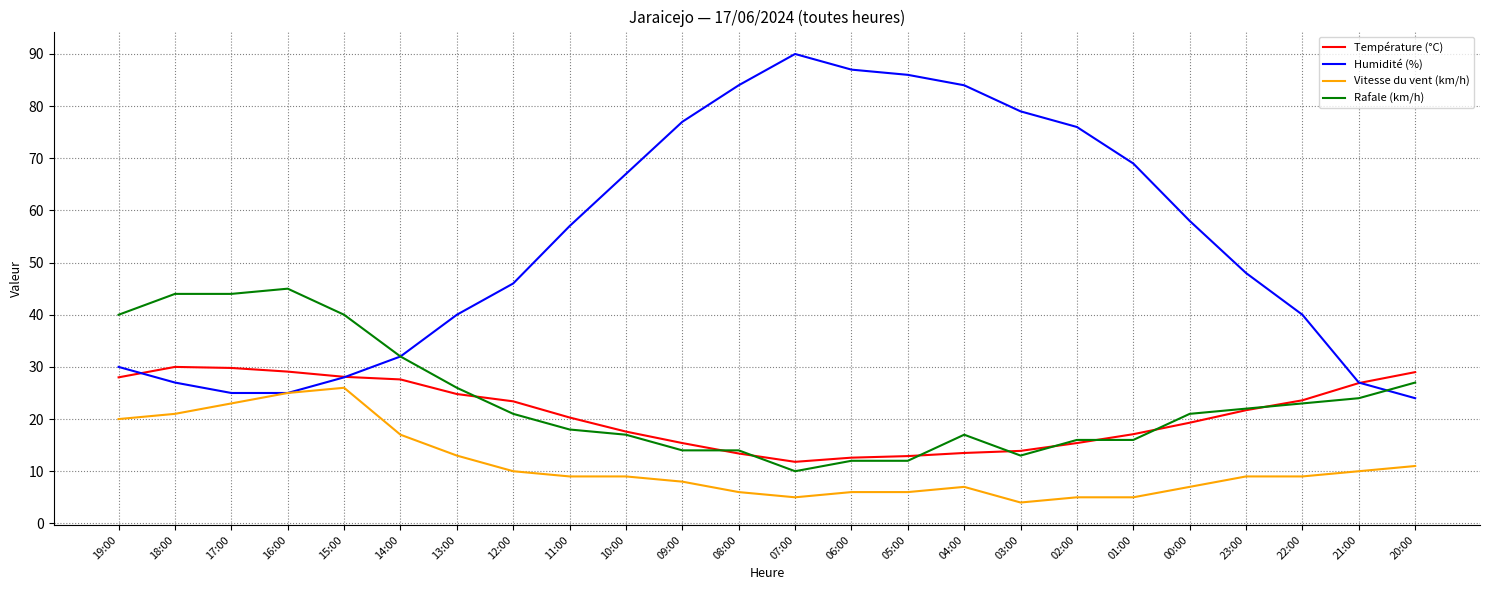

At how many categories does at least one series exceed 16?

24